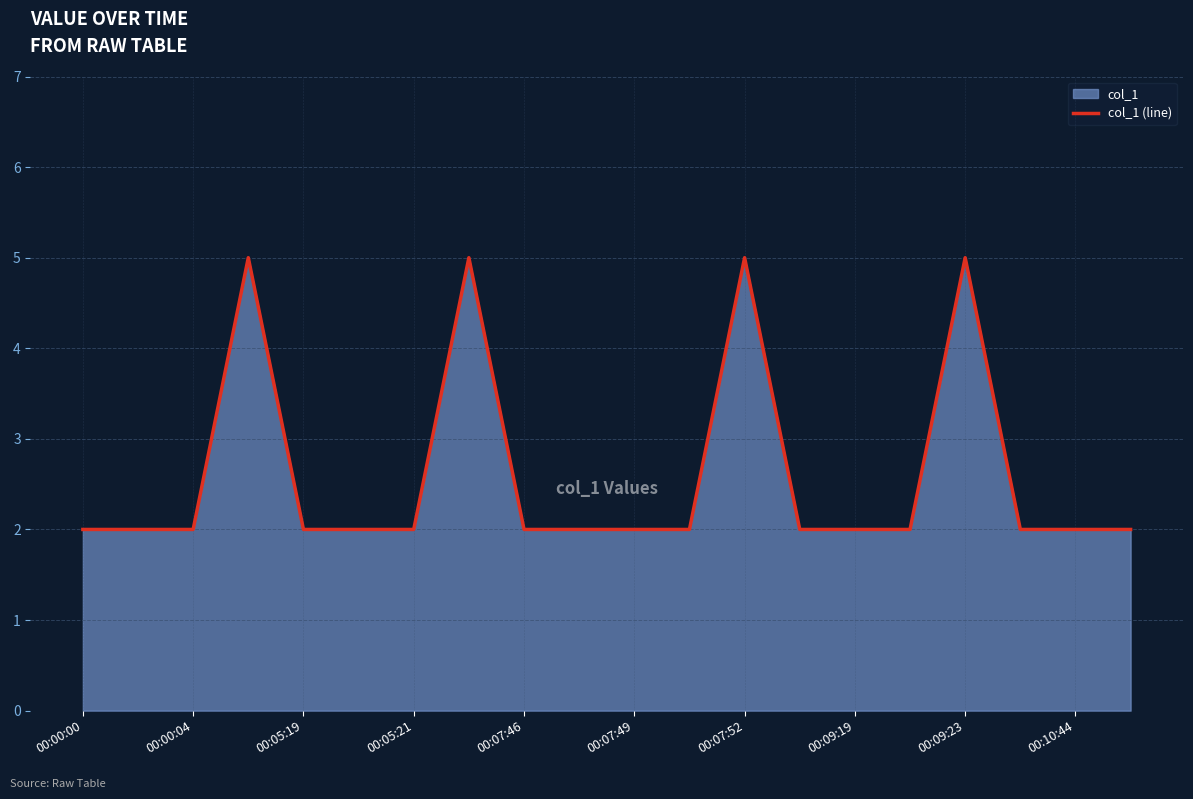

What is the ratio of the value at 00:09:23 to the value at 00:05:19?

2.5